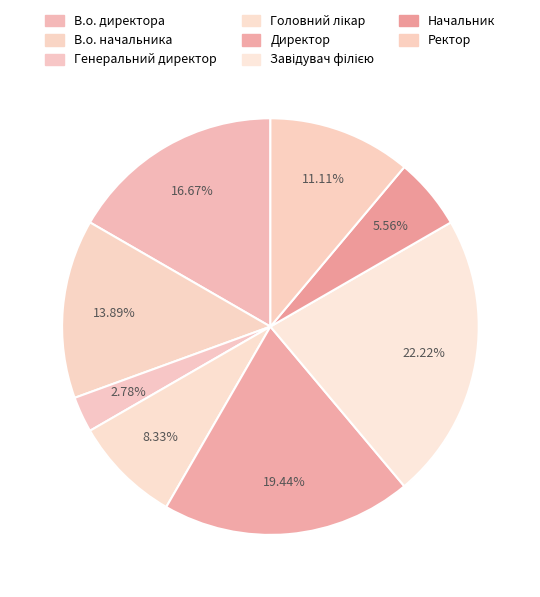

Which slice is the largest?

Завідувач філією